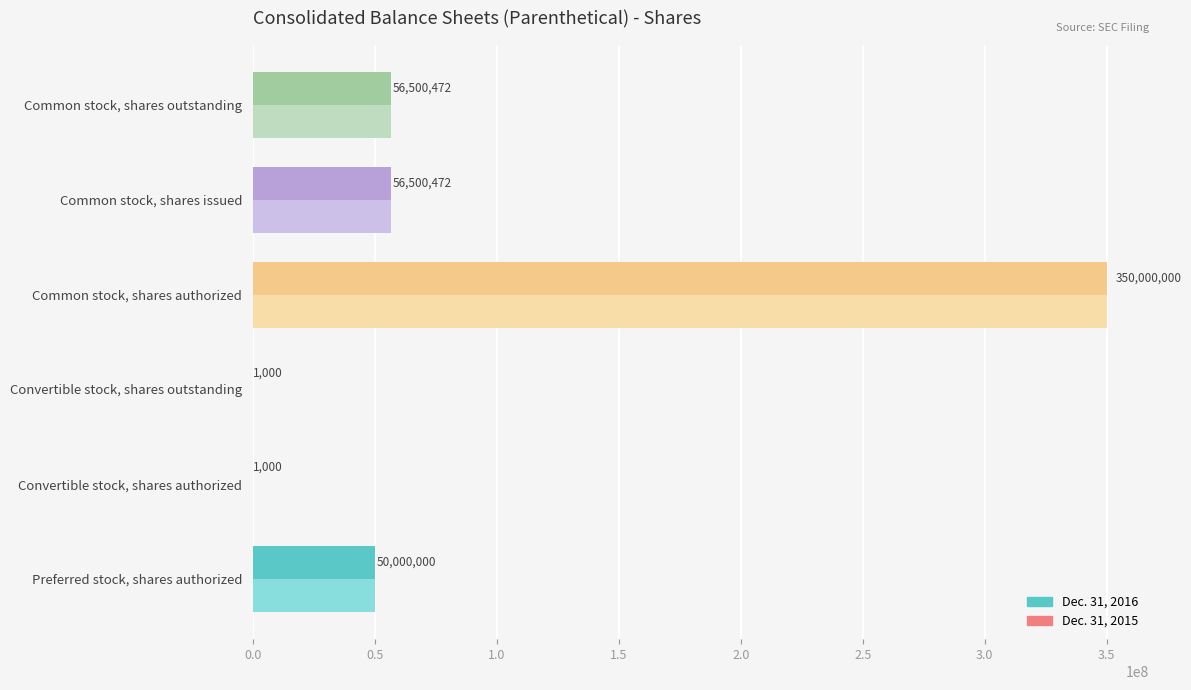

What is the total value across all series at Preferred stock, shares authorized?

100000000